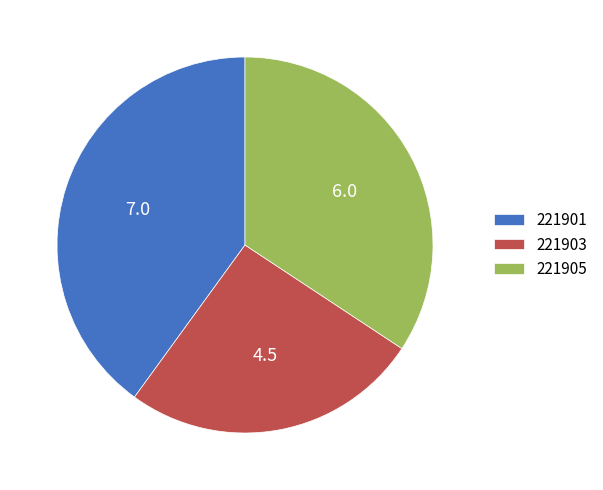

Is it true that 221905 is 34% of the pie?

True